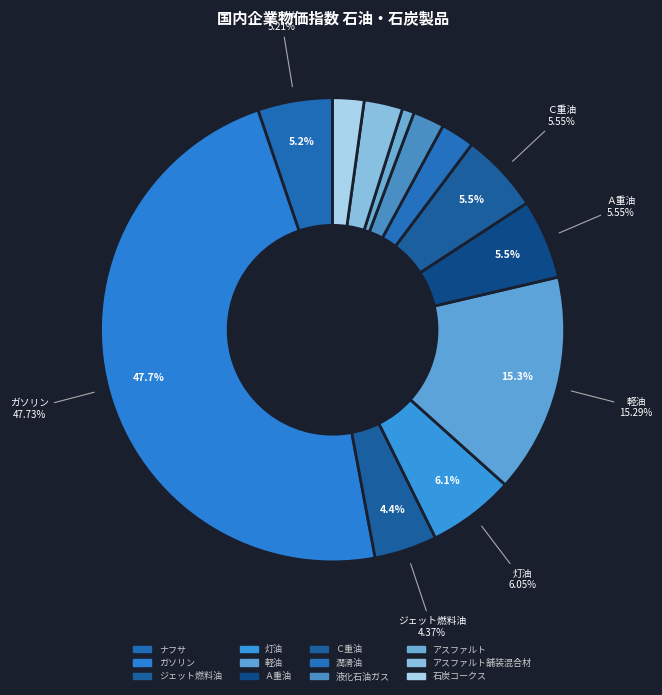

Combined, what portion of the pie is アスファルト and 軽油?

16.1%